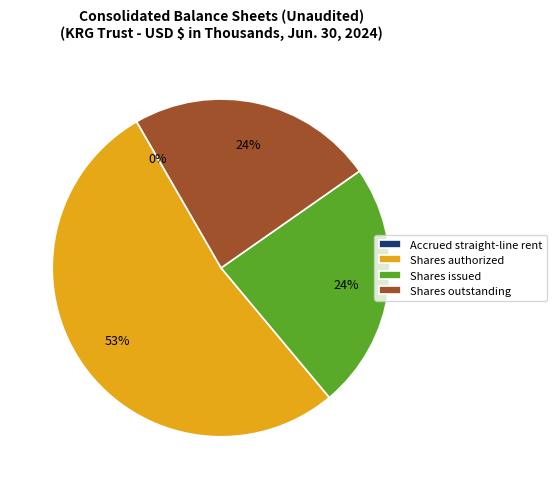

Is it true that Shares outstanding is 18% of the pie?

False